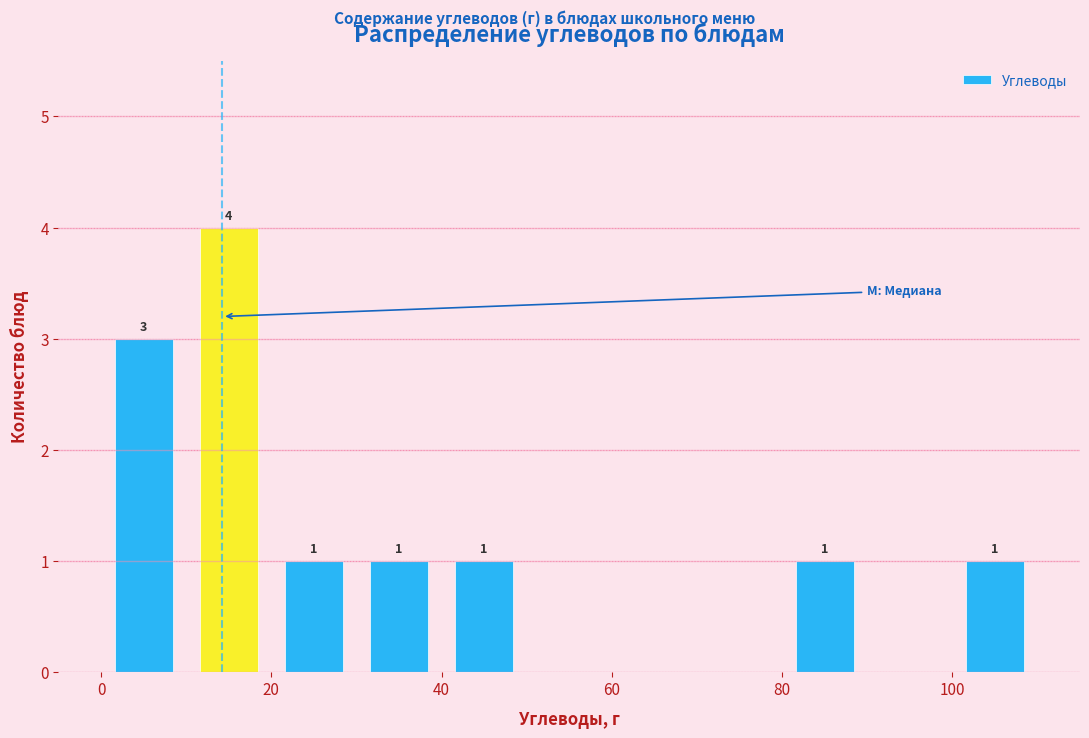

Which range on the x-axis has the tallest bar?

10 to 20